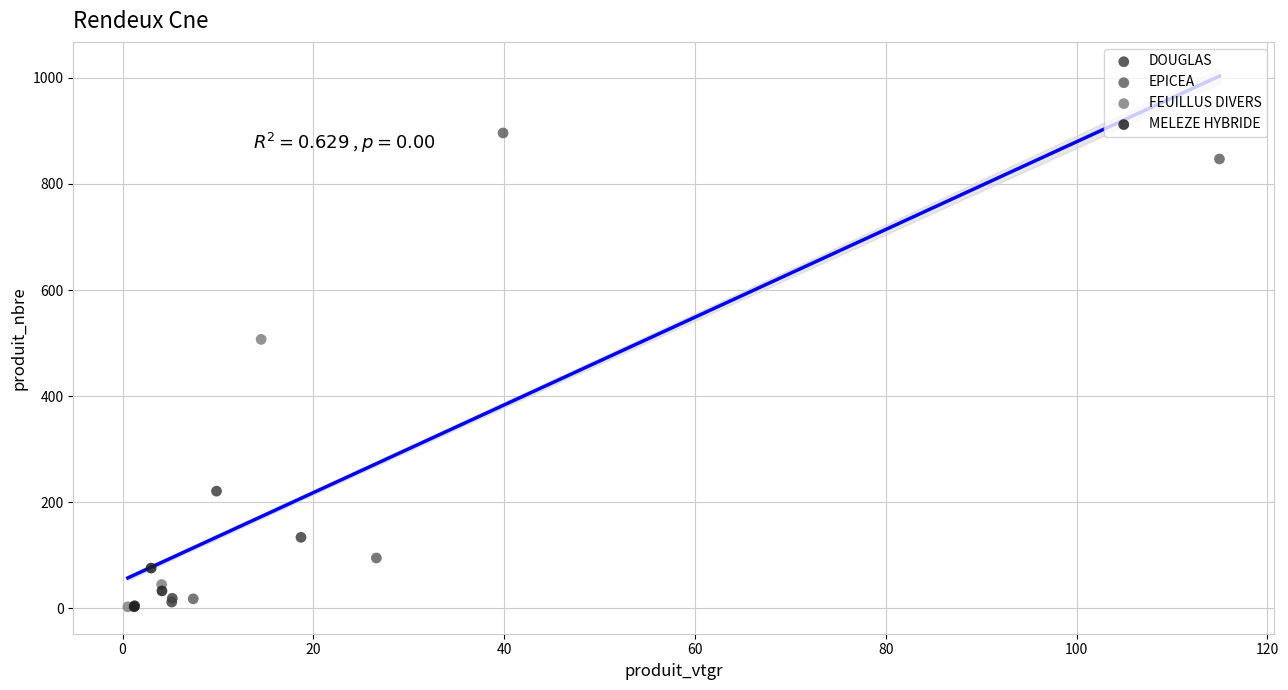

Which series has the largest Y range (max minus min)?

EPICEA